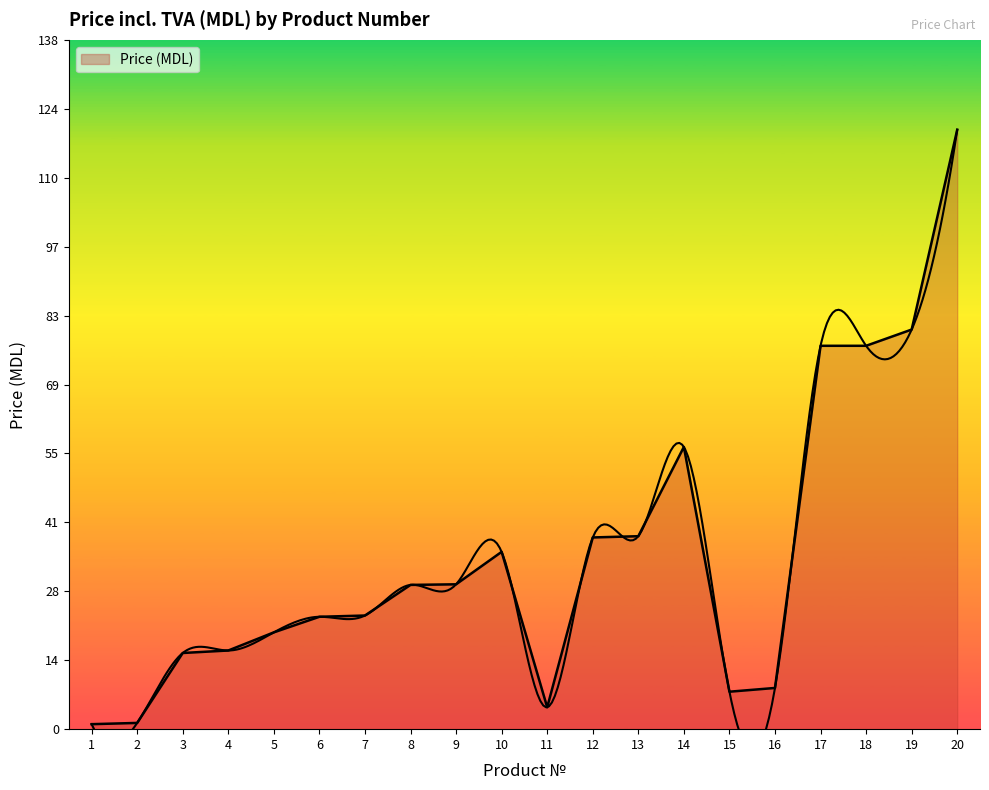

Between 17 and 19, which is larger?

19